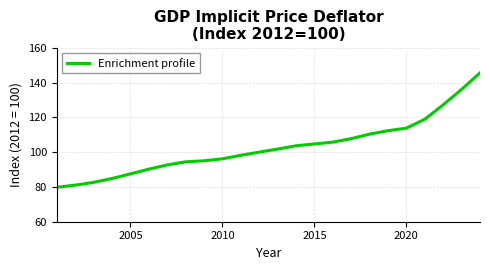

How many lines are shown in the chart?

1